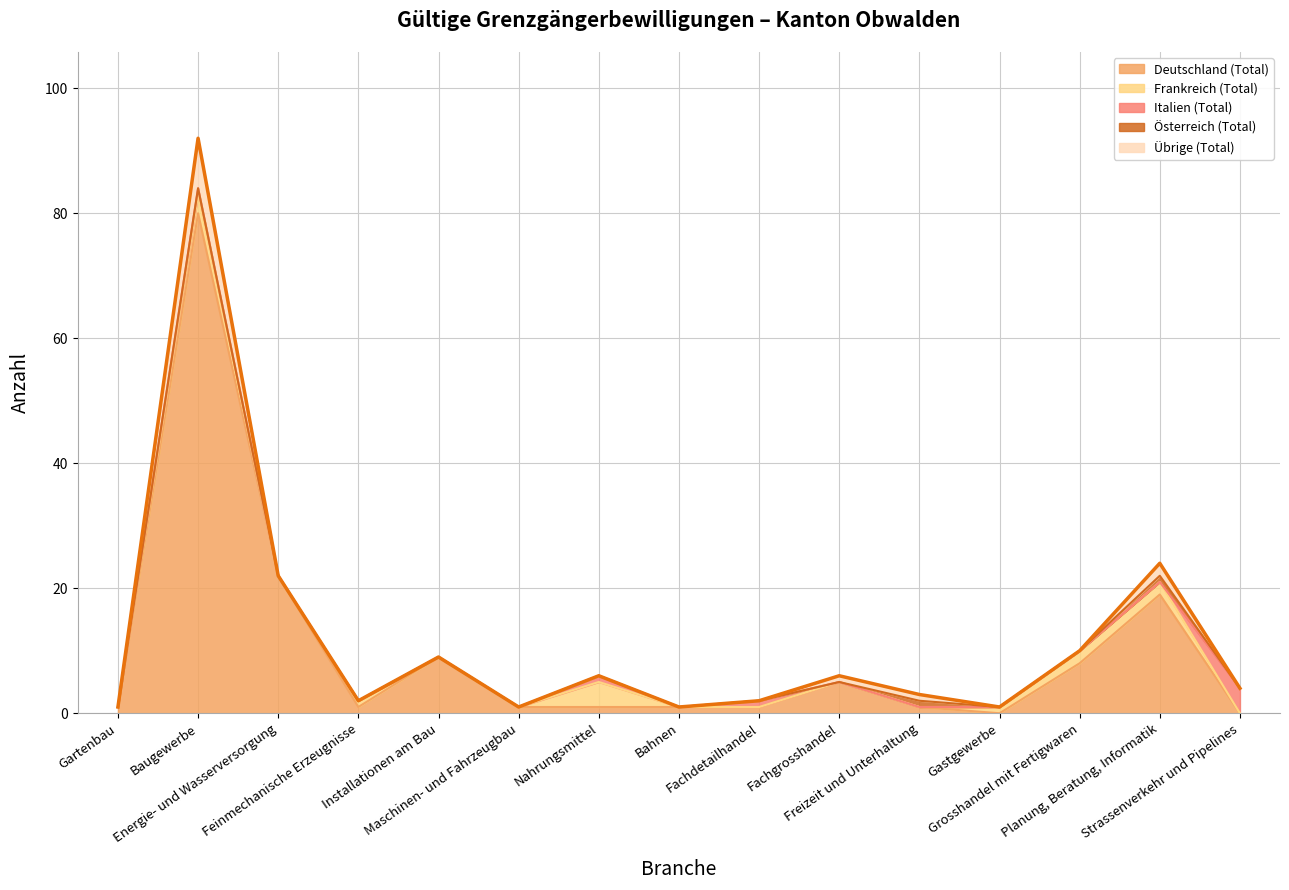

How many lines are shown in the chart?

5